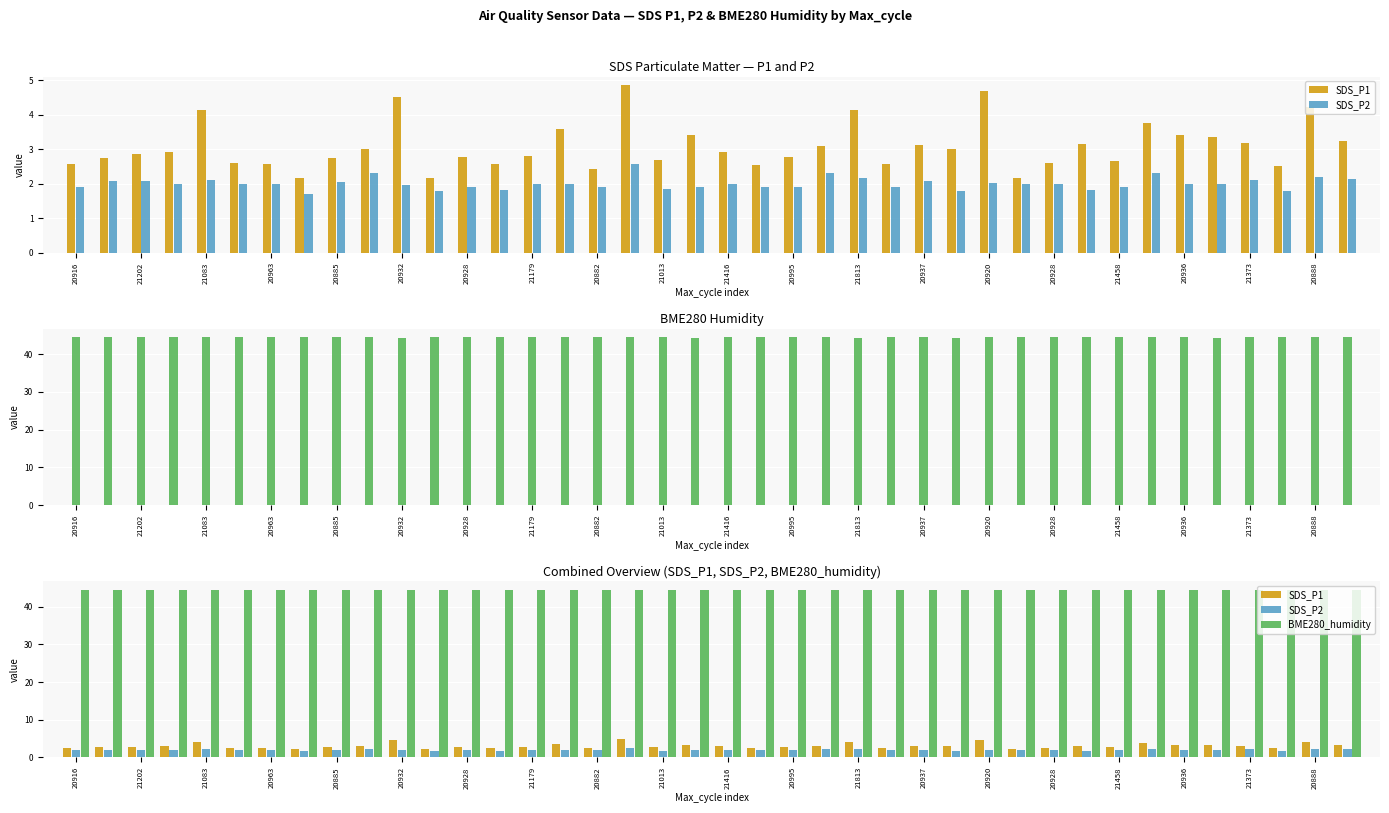

What is the smallest value displayed?

1.7